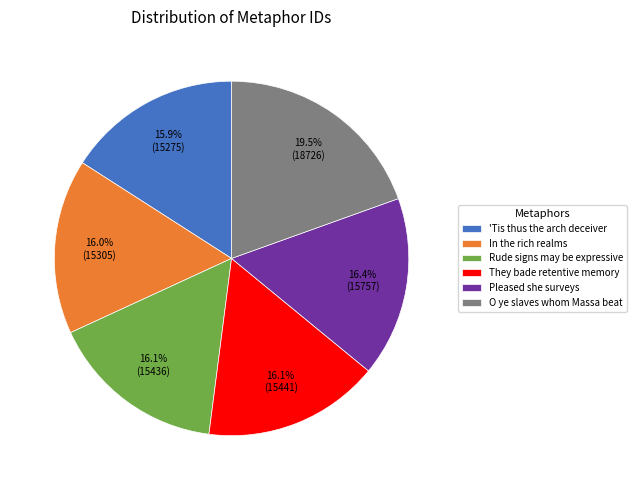

Does They bade retentive memory account for over 50% of the chart?

No